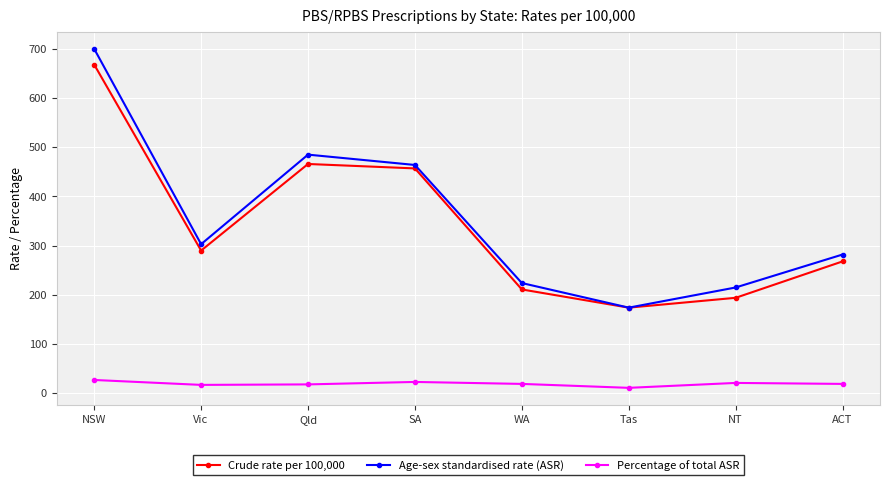

True or false: Age-sex standardised rate (ASR) and Percentage of total ASR cross at least once.

False